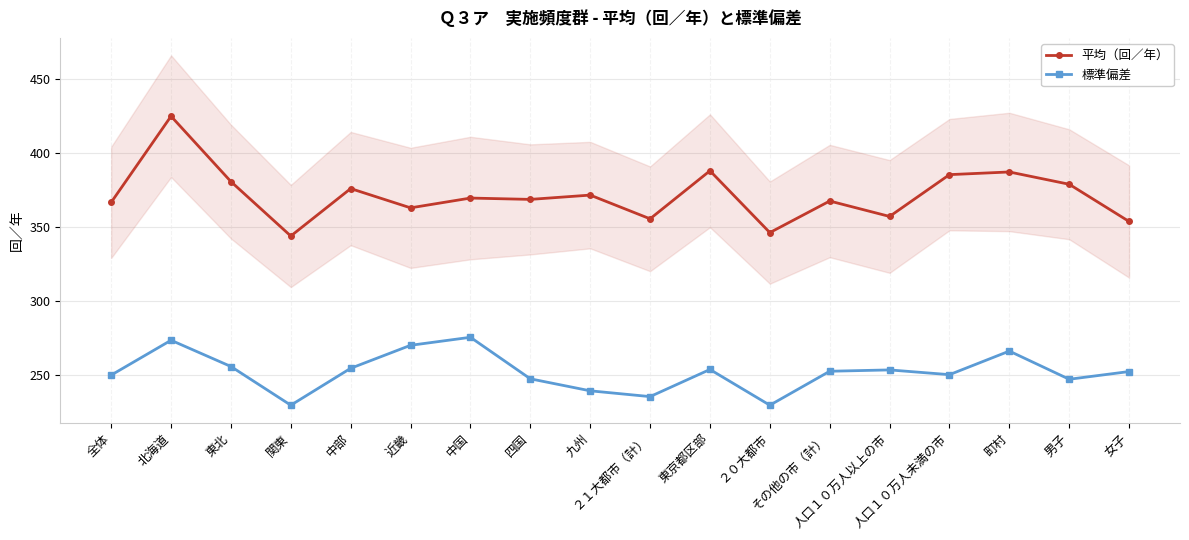

What is the total value across all series at 中国?

644.9